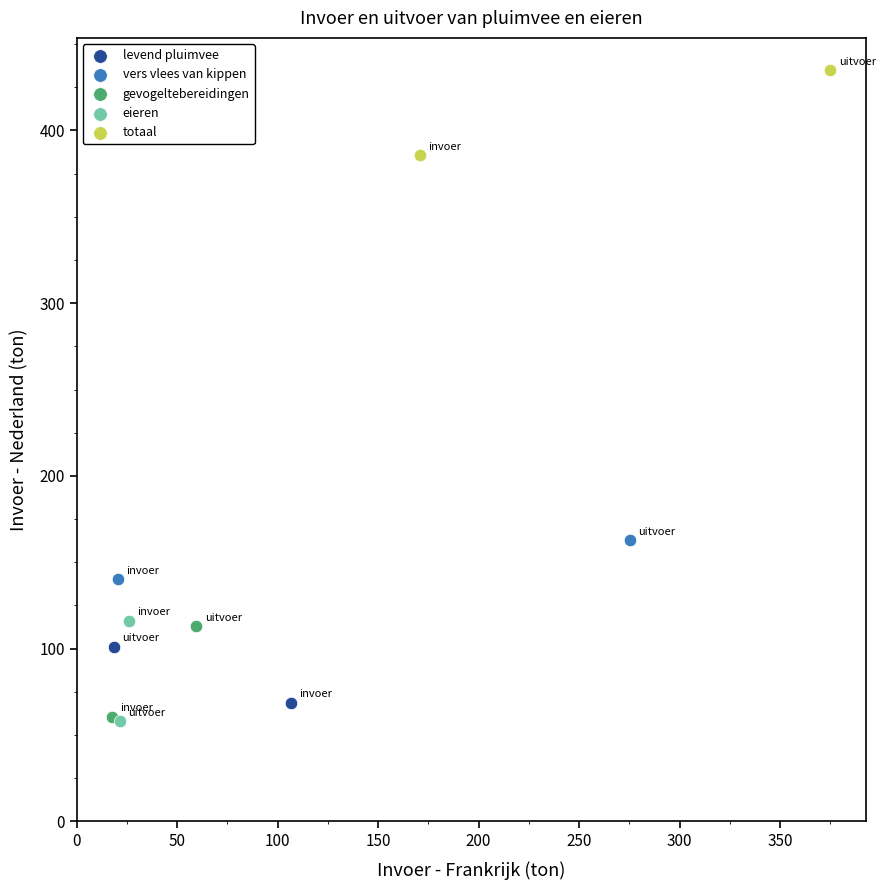

What are all the series names shown in the legend?

levend pluimvee, vers vlees van kippen, gevogeltebereidingen, eieren, totaal